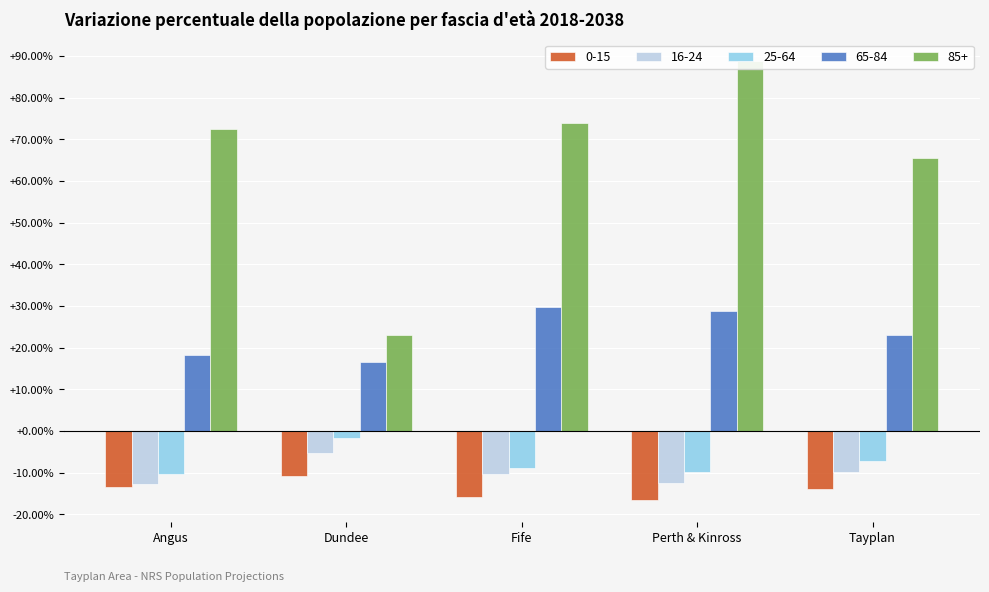

What is the value of the 85+ bar at the 5th from the left?

0.7